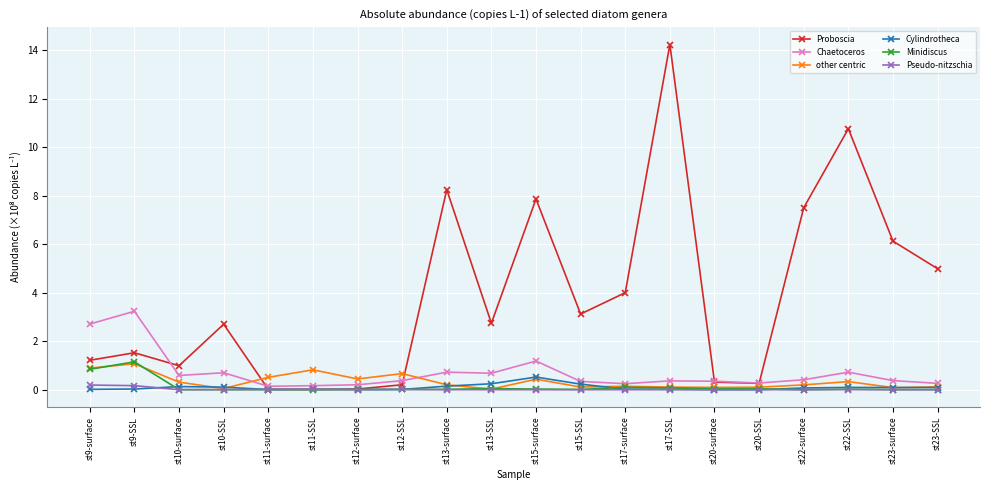

Which series has the largest total across all categories?

Proboscia